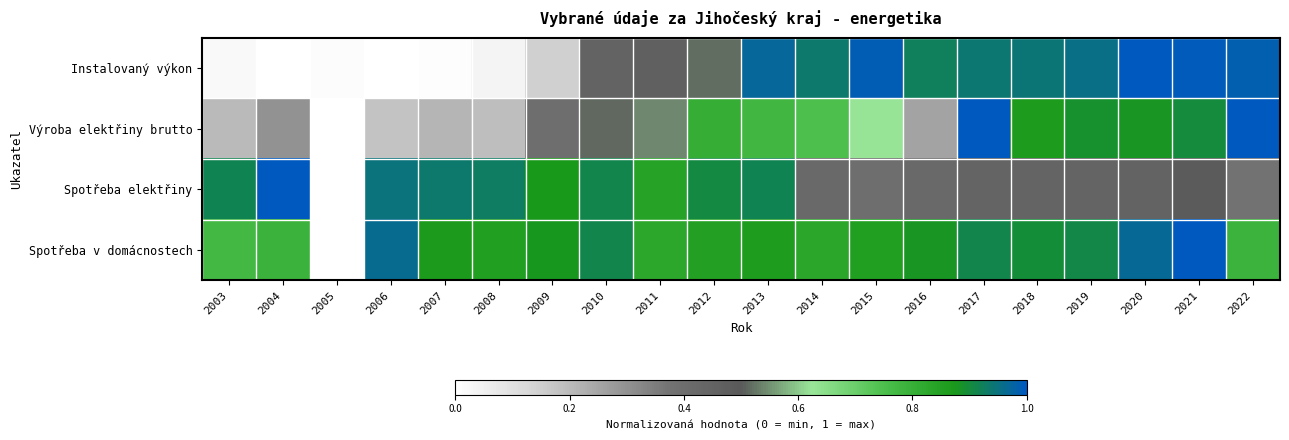

At how many categories does at least one series exceed 0?

20